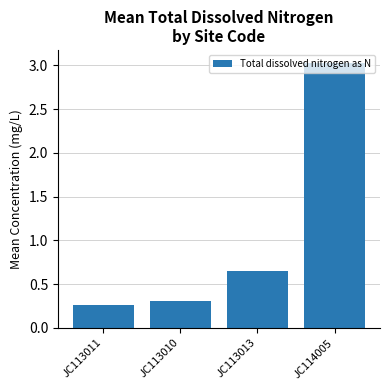

What is the difference between the maximum and minimum values?

2.8